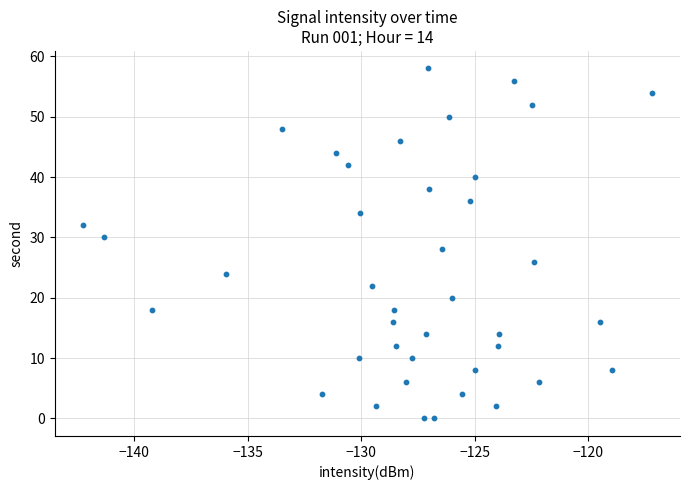

What is the range of Y values (max minus min)?

58